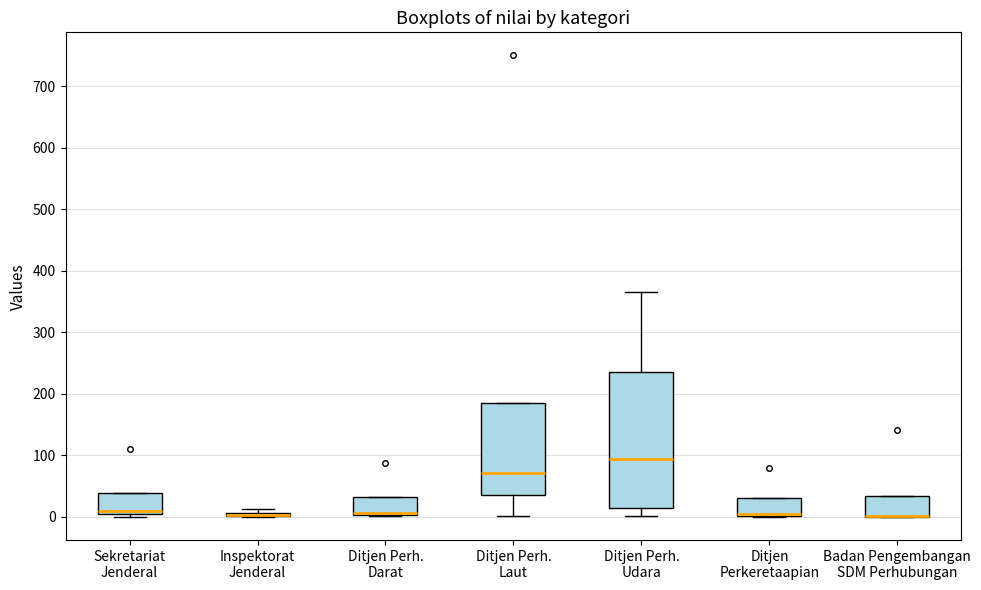

Which box is the tallest, from its lower edge to its upper edge?

Ditjen Perh. Udara